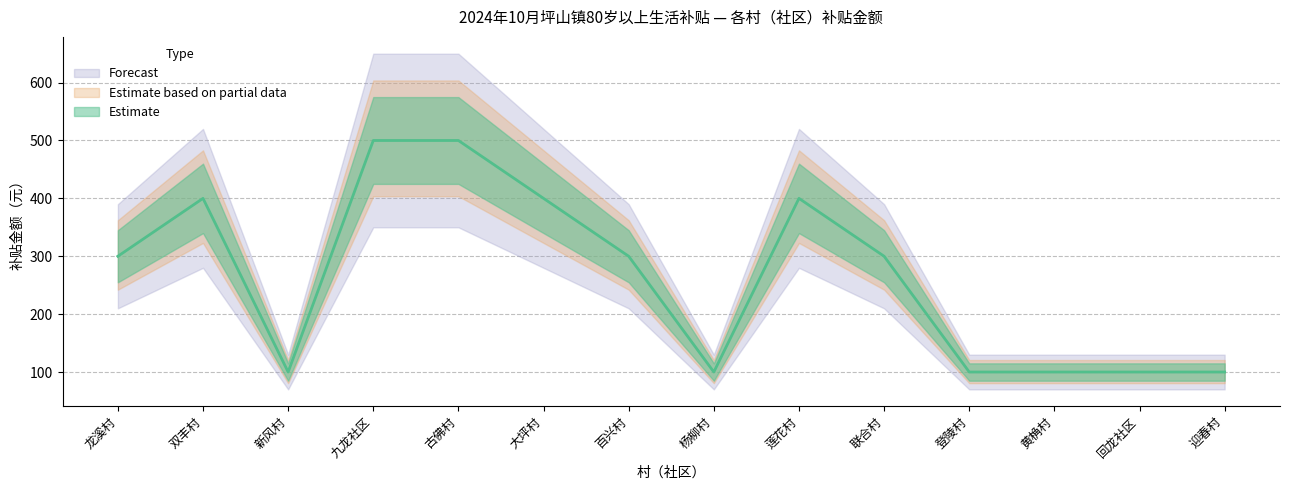

What position from the left is 登陵村?

11